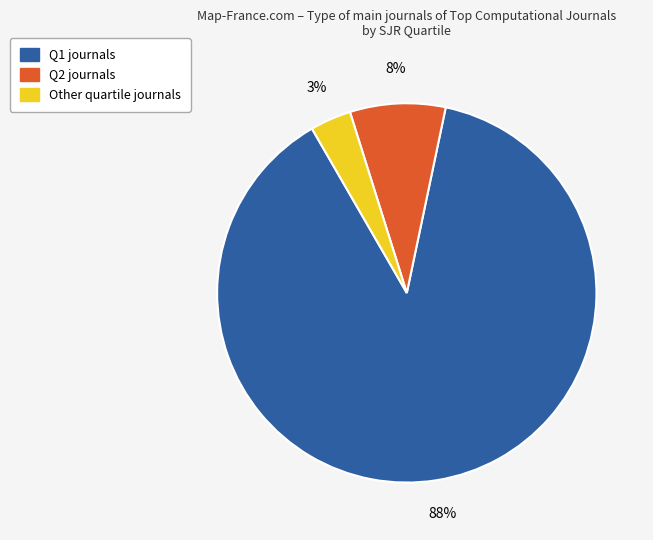

Rank the categories by value from lowest to highest.

Other, Q2, Q1